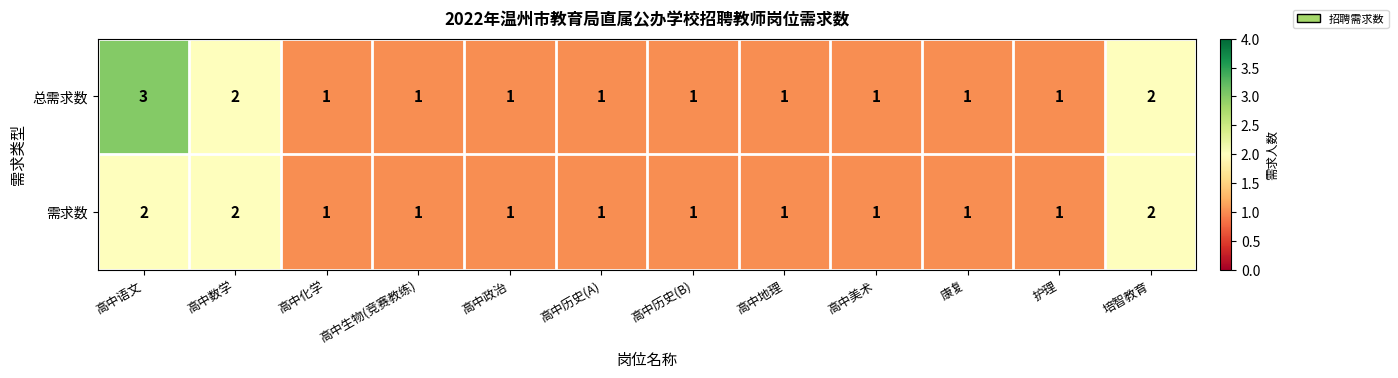

Which series has the widest spread of values?

总需求数